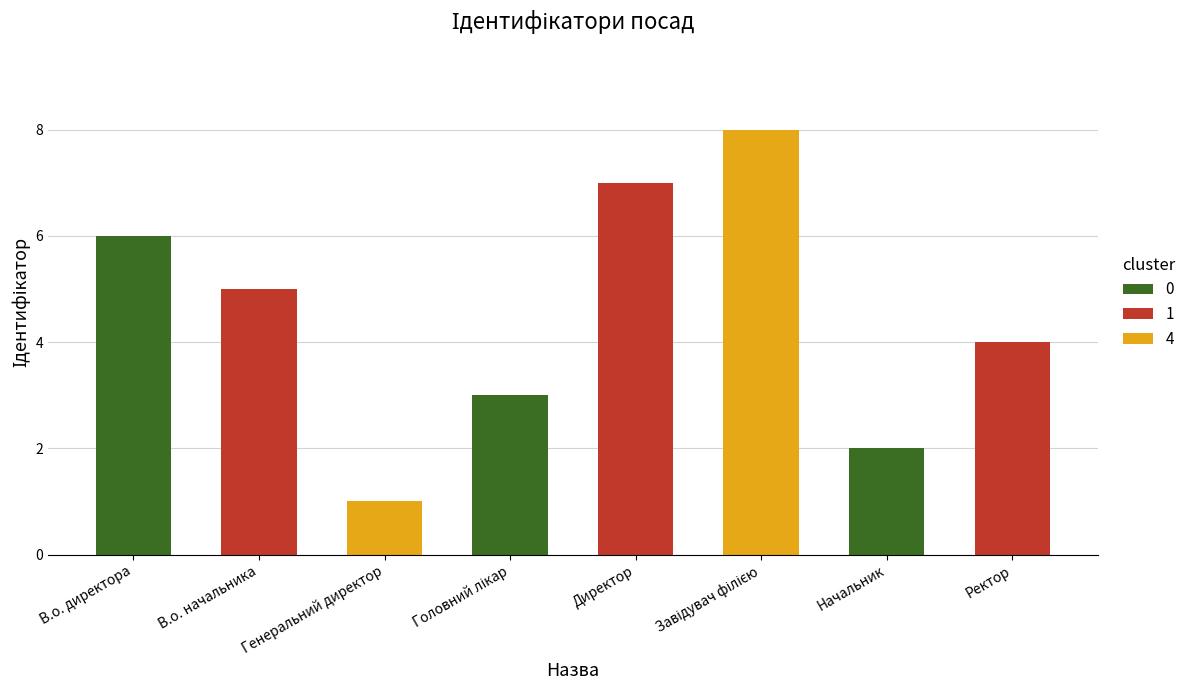

Which has a higher value, В.о. начальника or Ректор?

В.о. начальника